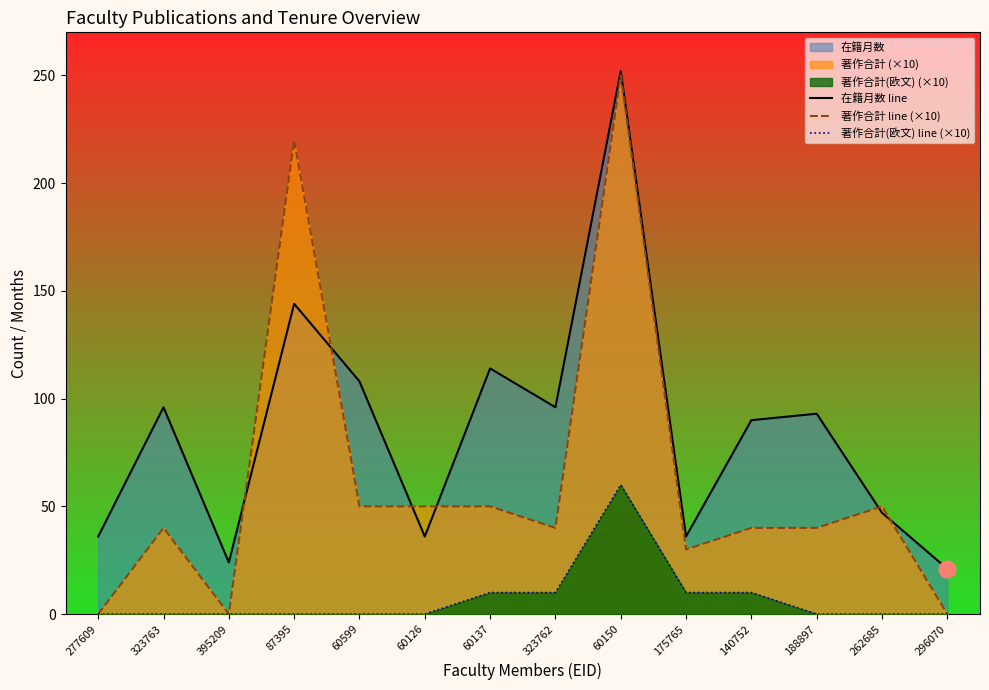

Between 323762 and 395209, which is larger?

323762